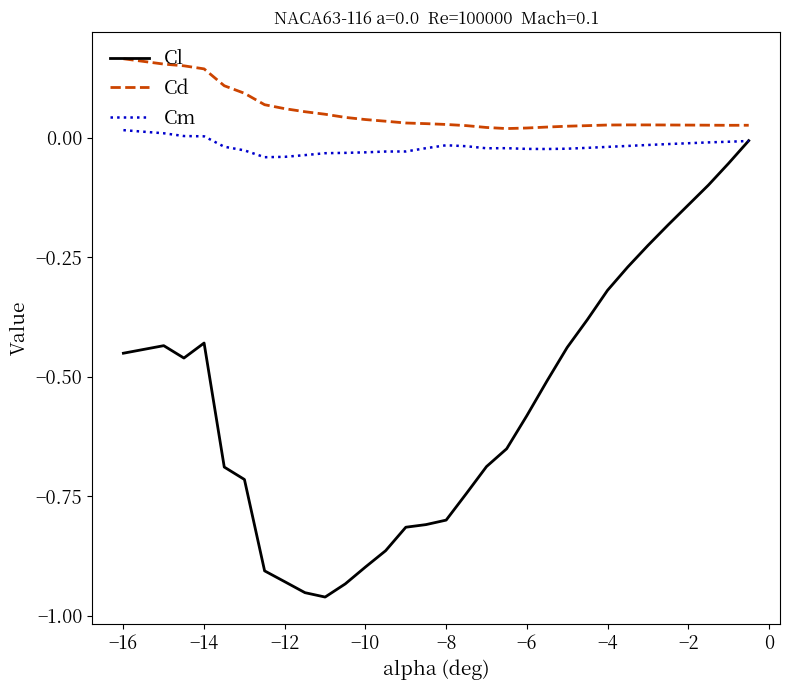

What is the sum of all Cd values?

1.6